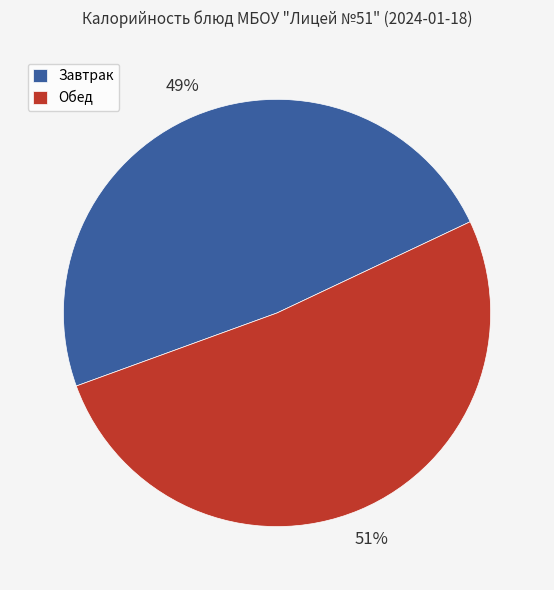

What is the largest slice in the pie chart?

Обед